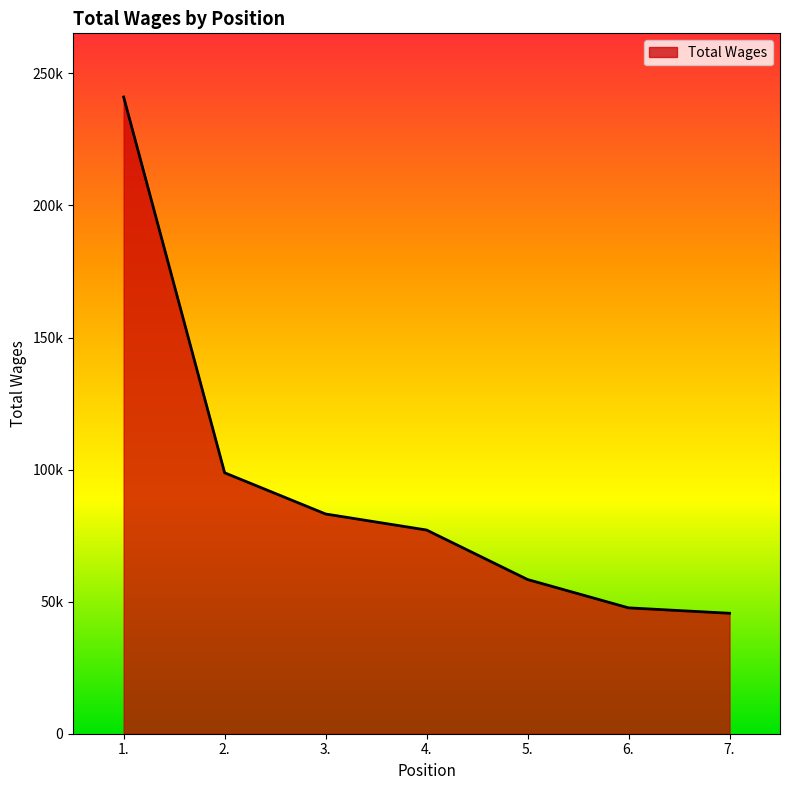

True or false: the data shows 29650 at 2..

False